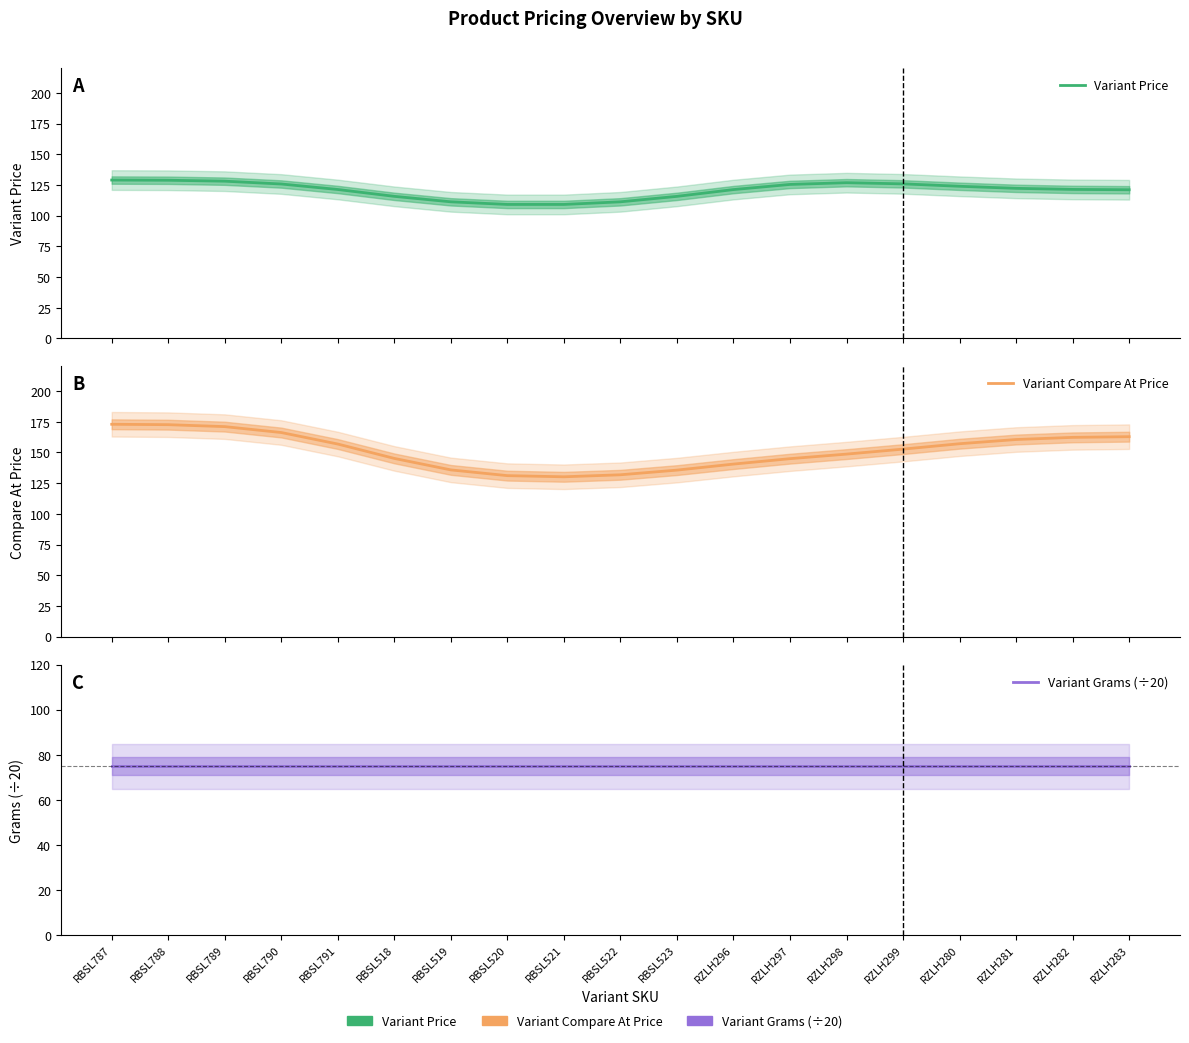

What is the spread (max minus min) of values at RBSL788?

97.6